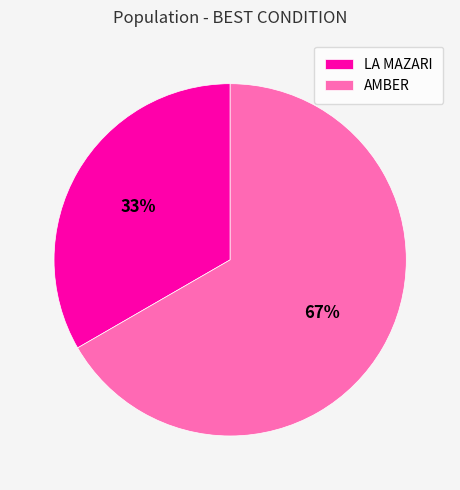

Does AMBER represent more than half of the total?

Yes